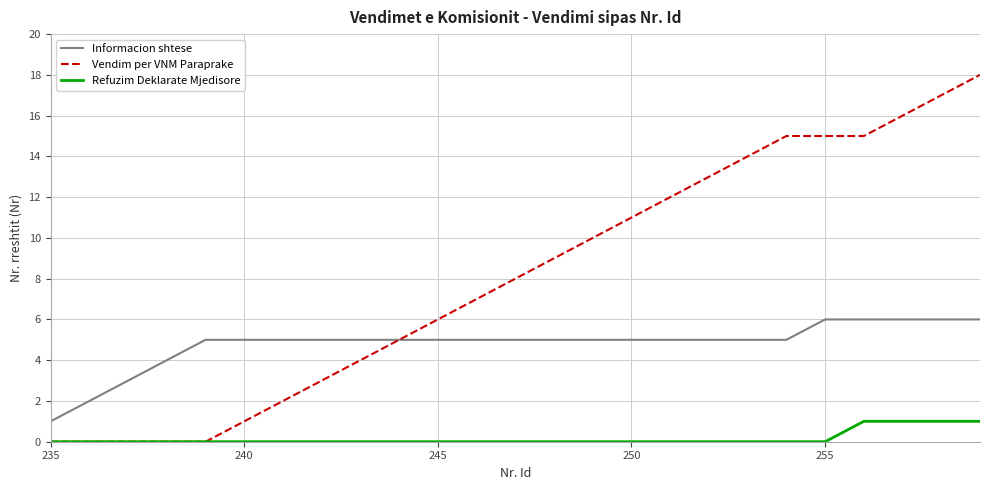

How many lines are shown in the chart?

3